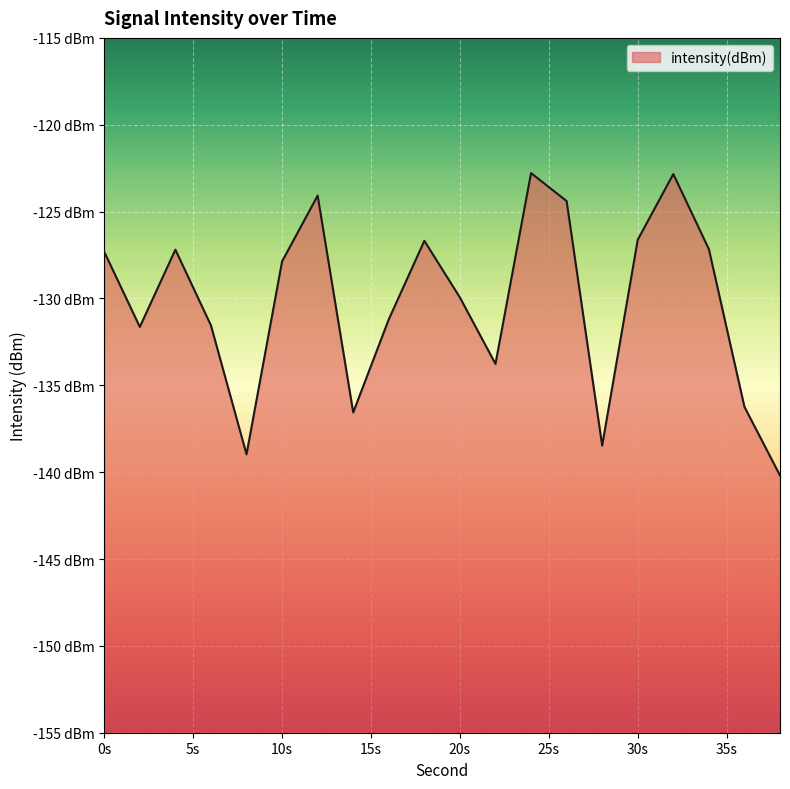

List the labels in order of value, smallest first.

38, 8, 28, 14, 36, 22, 2, 6, 16, 20, 10, 0, 4, 34, 18, 30, 26, 12, 32, 24